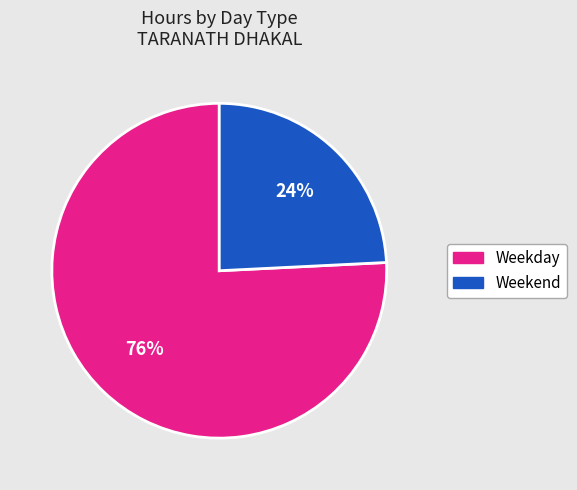

Is there any slice that represents more than half of the pie?

Yes